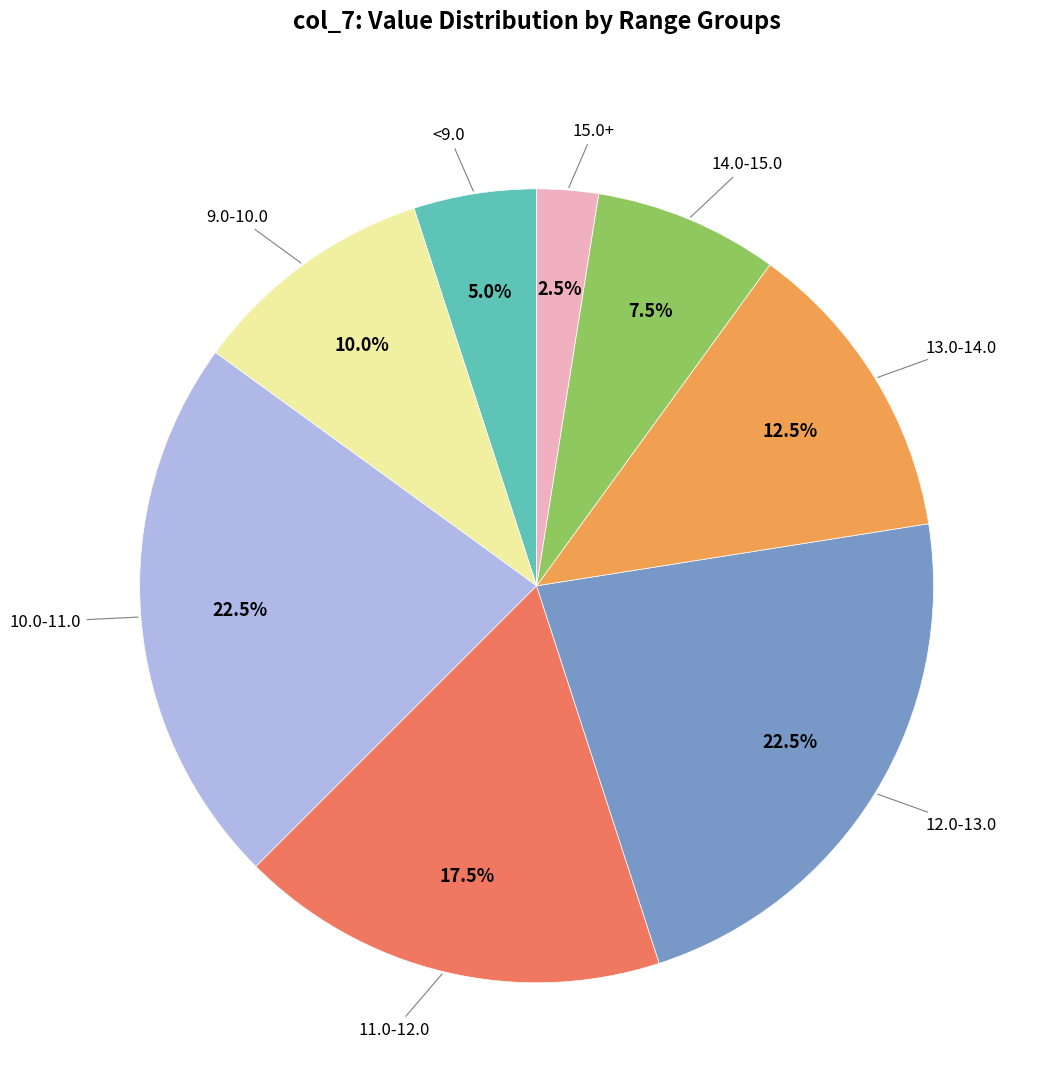

What is the ratio of the value at 13.0-14.0 to the value at 11.0-12.0?

0.7